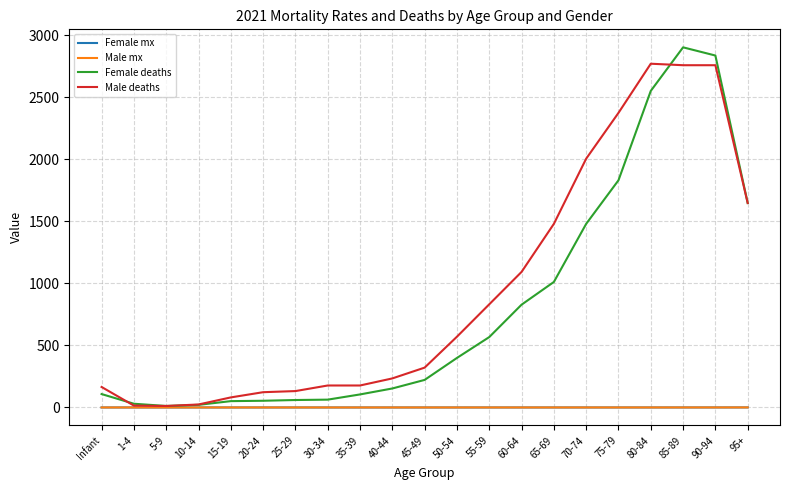

What is the difference between the highest and lowest values at 15-19?

81.0